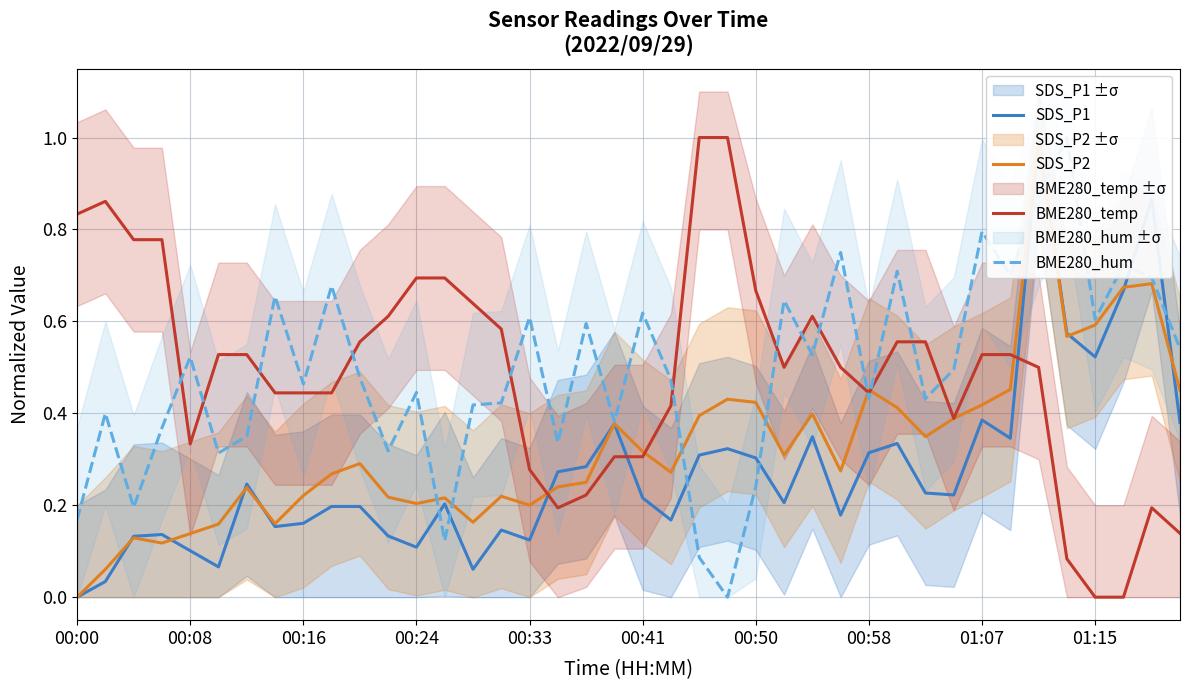

True or false: BME280_temp and SDS_P1 cross at least once.

True